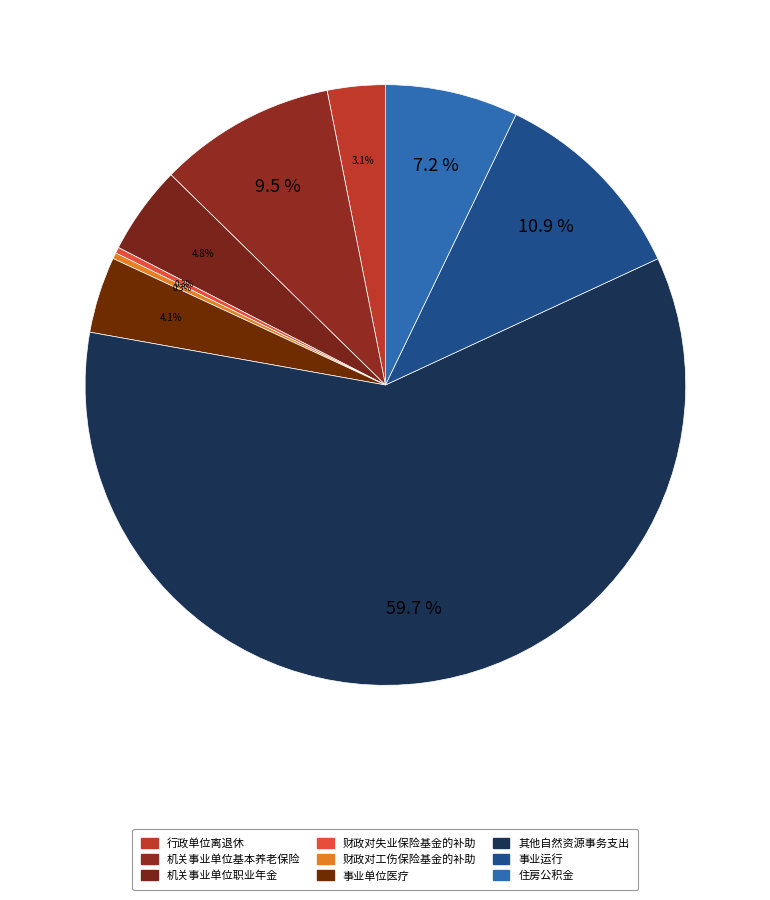

How many segments does this pie chart have?

9